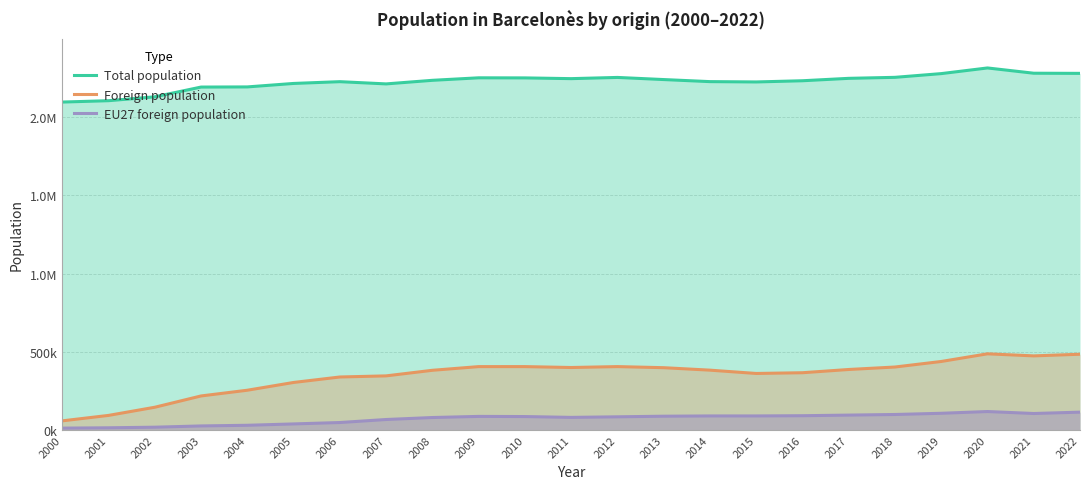

True or false: Total population and Foreign population intersect in this chart.

False